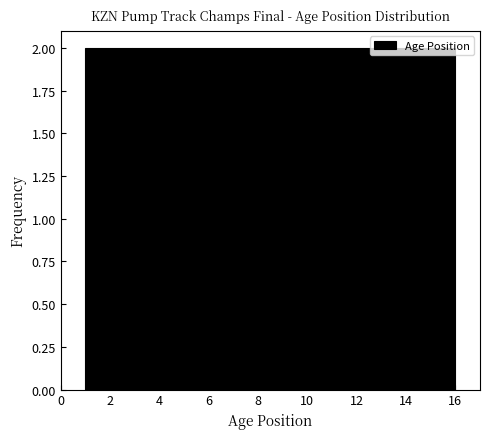

Reading left to right, list every bar in this chart as the range it spans on the x-axis followed by its height. Neither the bar edges nor the heights are printed on the chart, so give them approximately, as read against the axes.

1.0 to 2.8: 2
2.8 to 4.8: 2
4.8 to 6.6: 2
6.6 to 8.6: 2
8.6 to 10.4: 2
10.4 to 12.2: 2
12.2 to 14.2: 2
14.2 to 16.0: 2